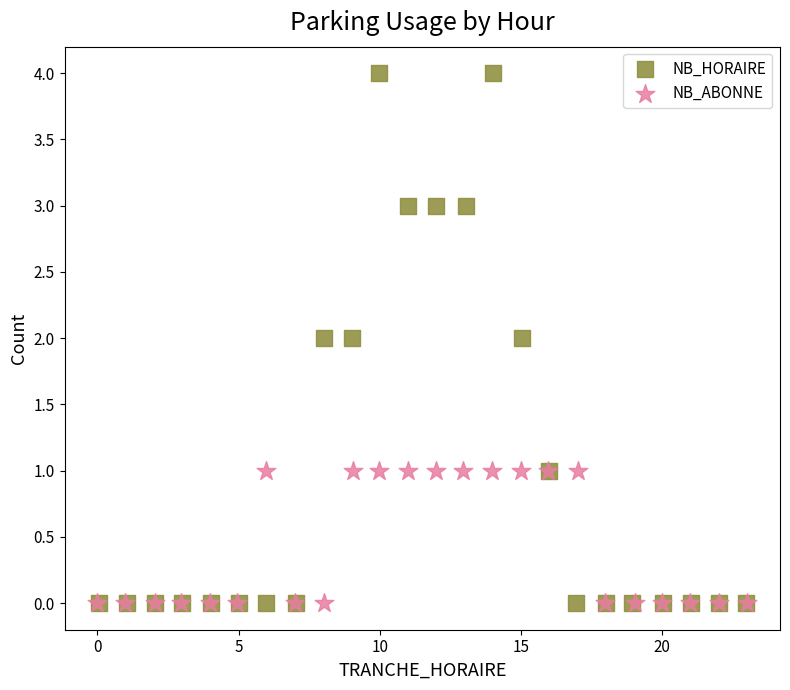

Which series reaches the maximum Y coordinate?

NB_HORAIRE